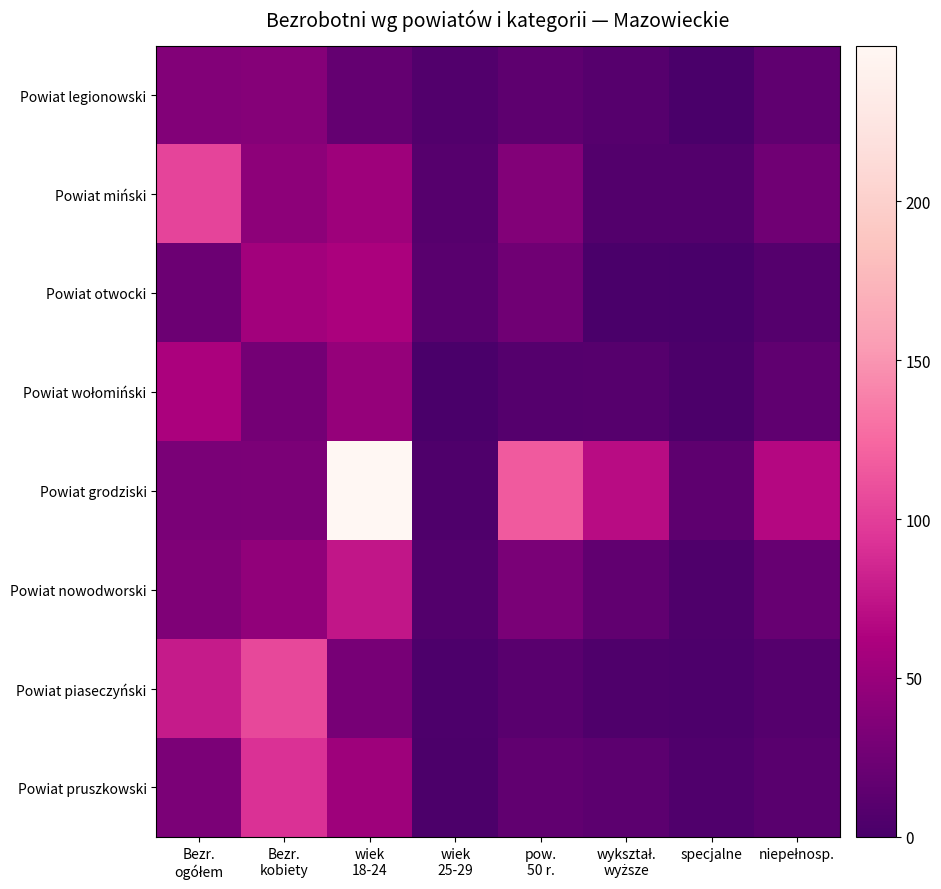

Which has a higher value, wykształ.
wyższe or wiek
18-24?

wiek
18-24